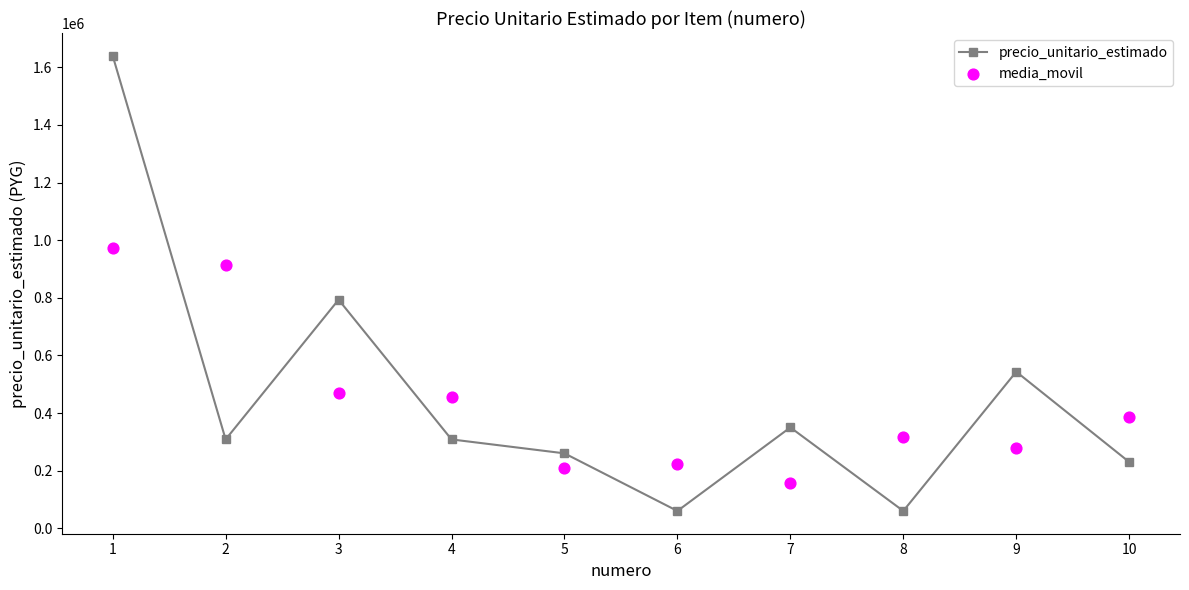

At which category is the sum across all series the highest?

1